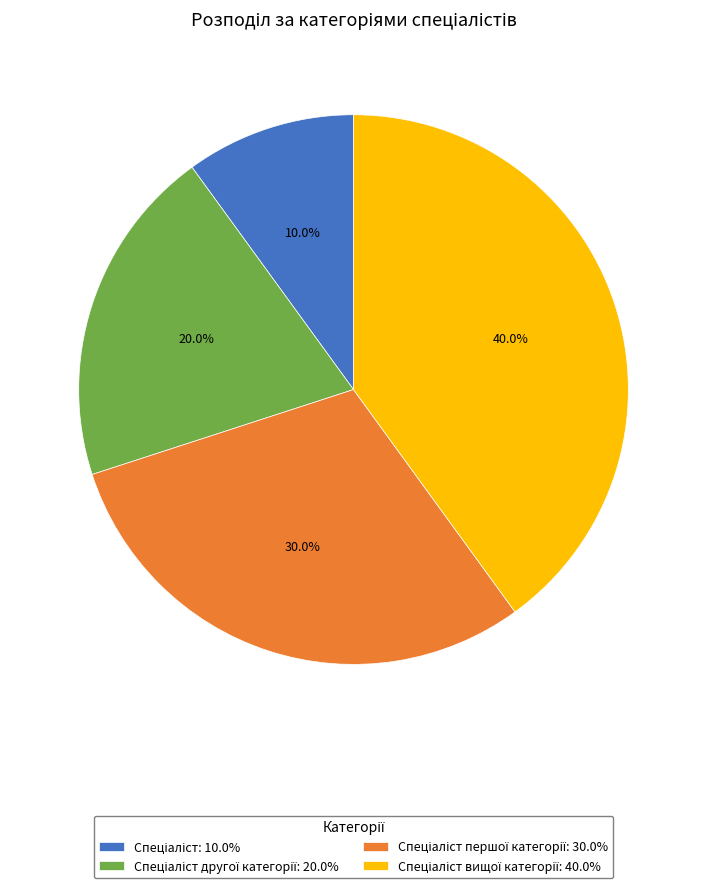

Is there any slice that represents more than half of the pie?

No